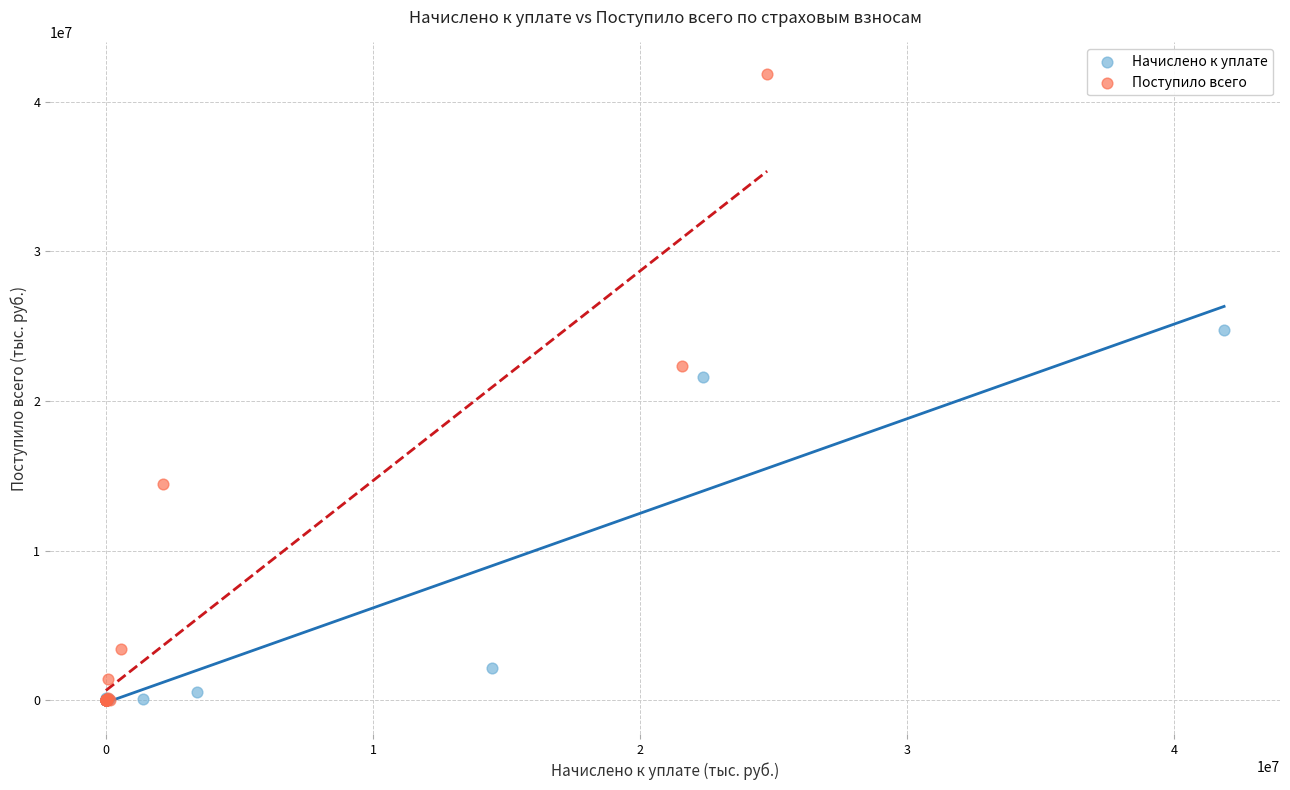

What are all the series names shown in the legend?

Начислено к уплате, Поступило всего